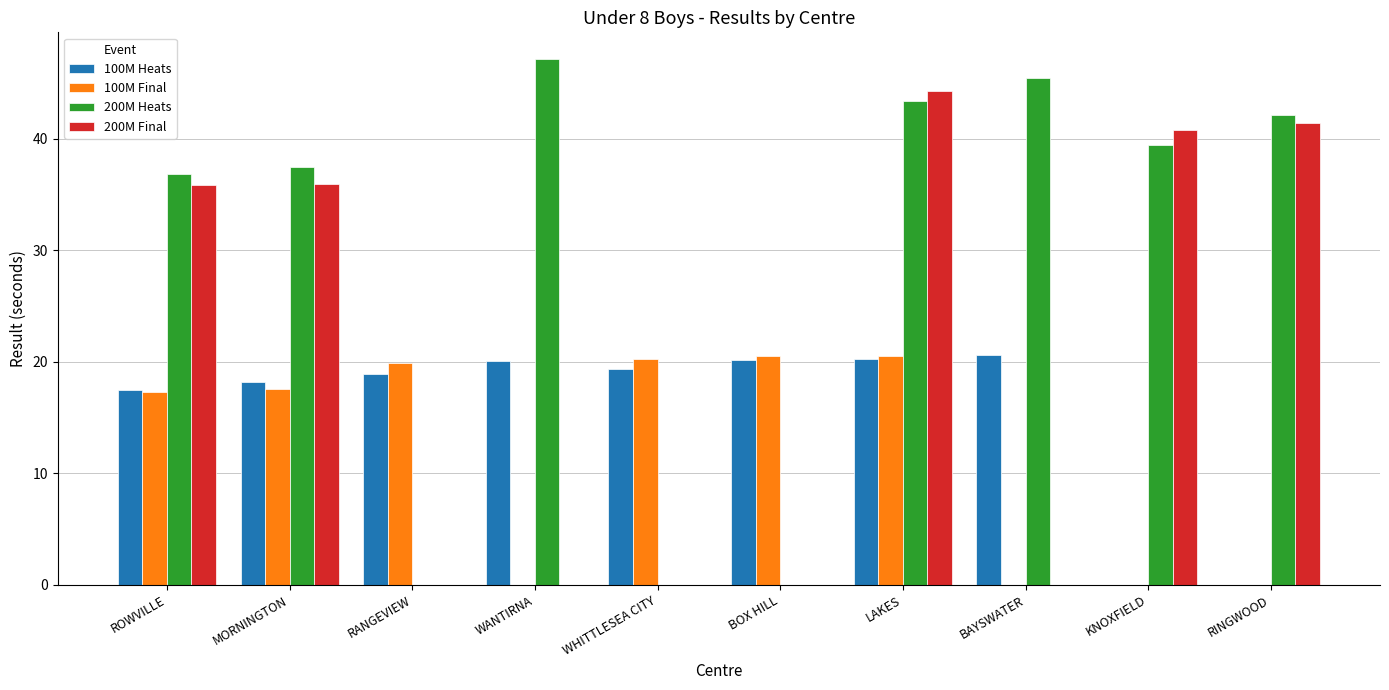

True or false: 100M Final has a value of 31.1 at LAKES.

False